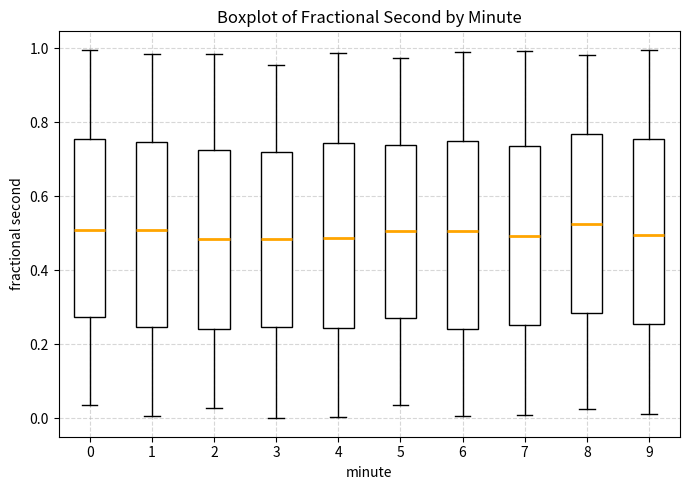

Where is the upper edge of the box at x = 7 on the y-axis? The values are not printed on the chart, so give them approximately, as read against the axis.

0.74